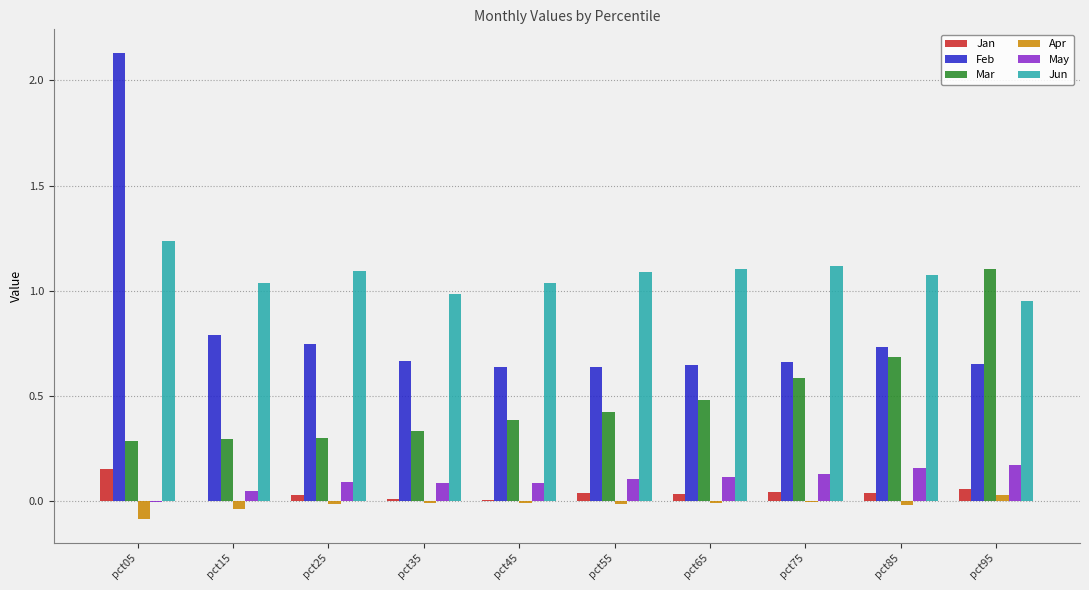

Which series has the widest spread of values?

Feb